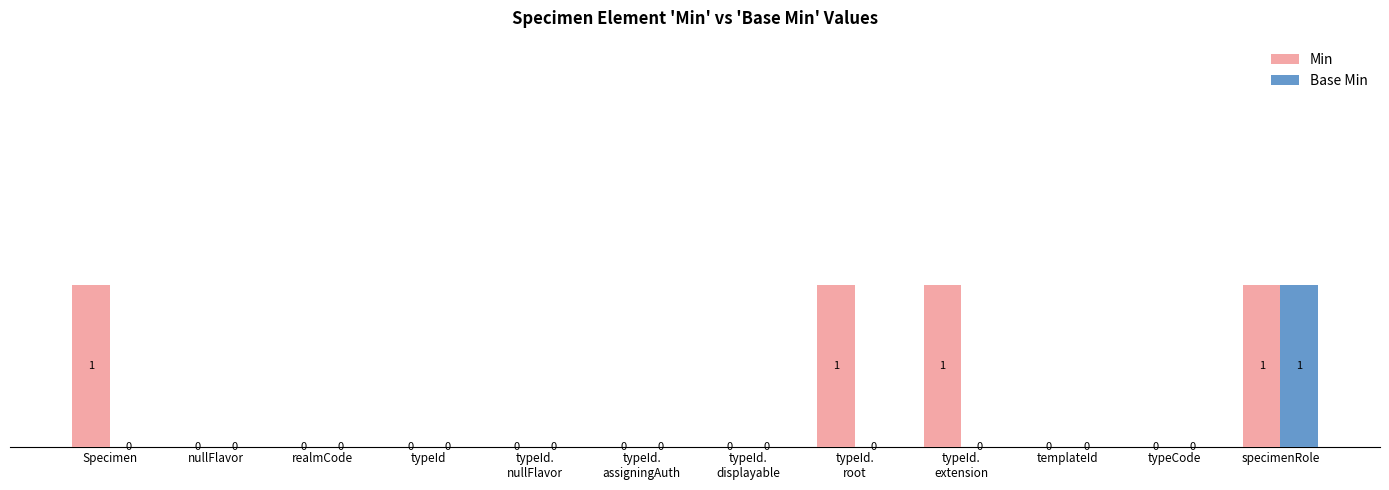

At which label does Base Min reach its peak?

specimenRole